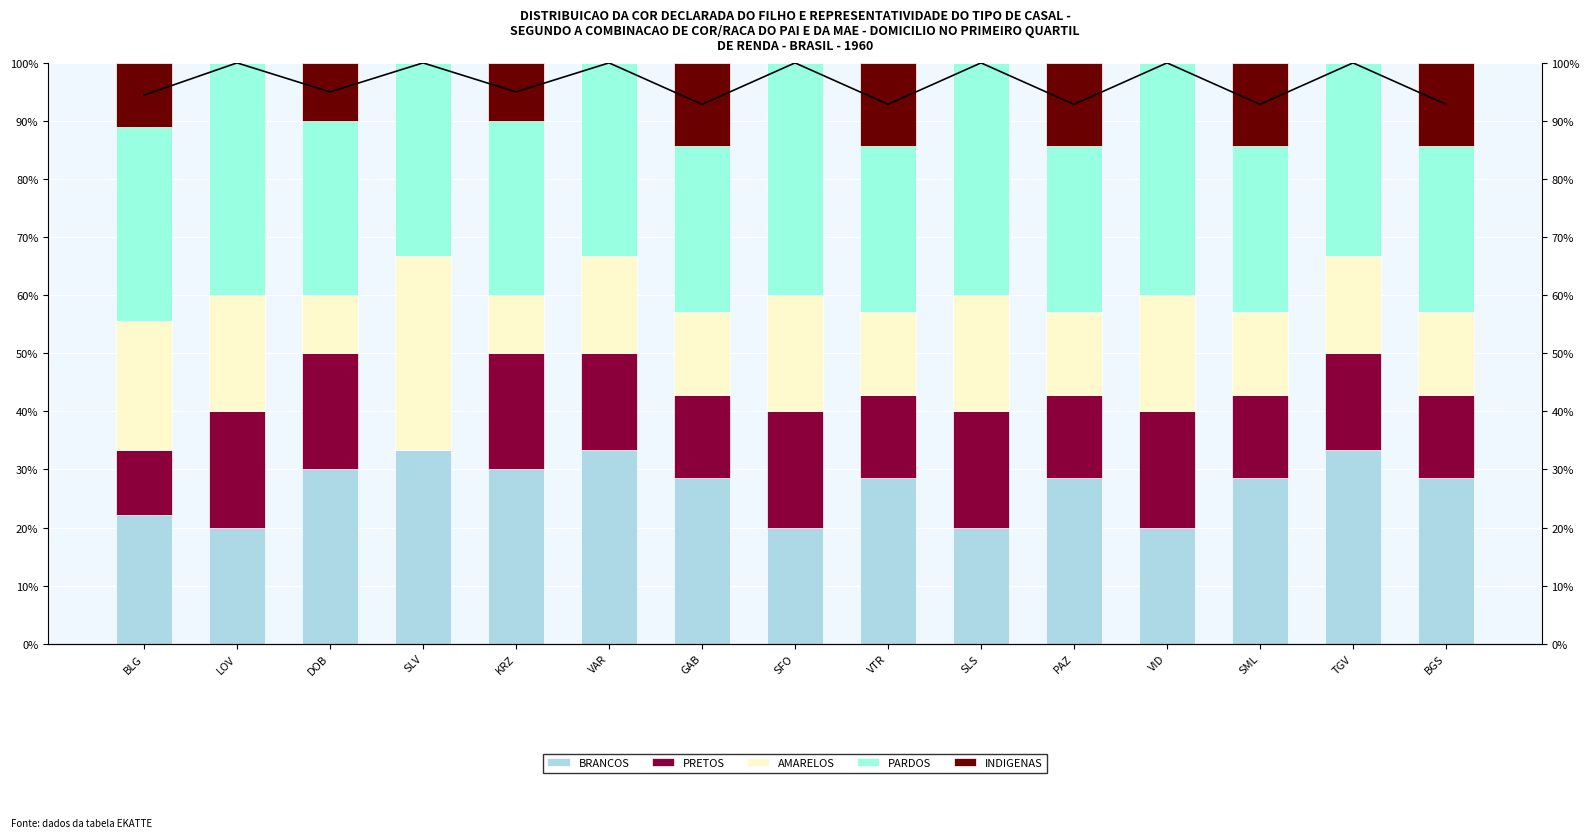

What is the maximum value for PRETOS?

20.0